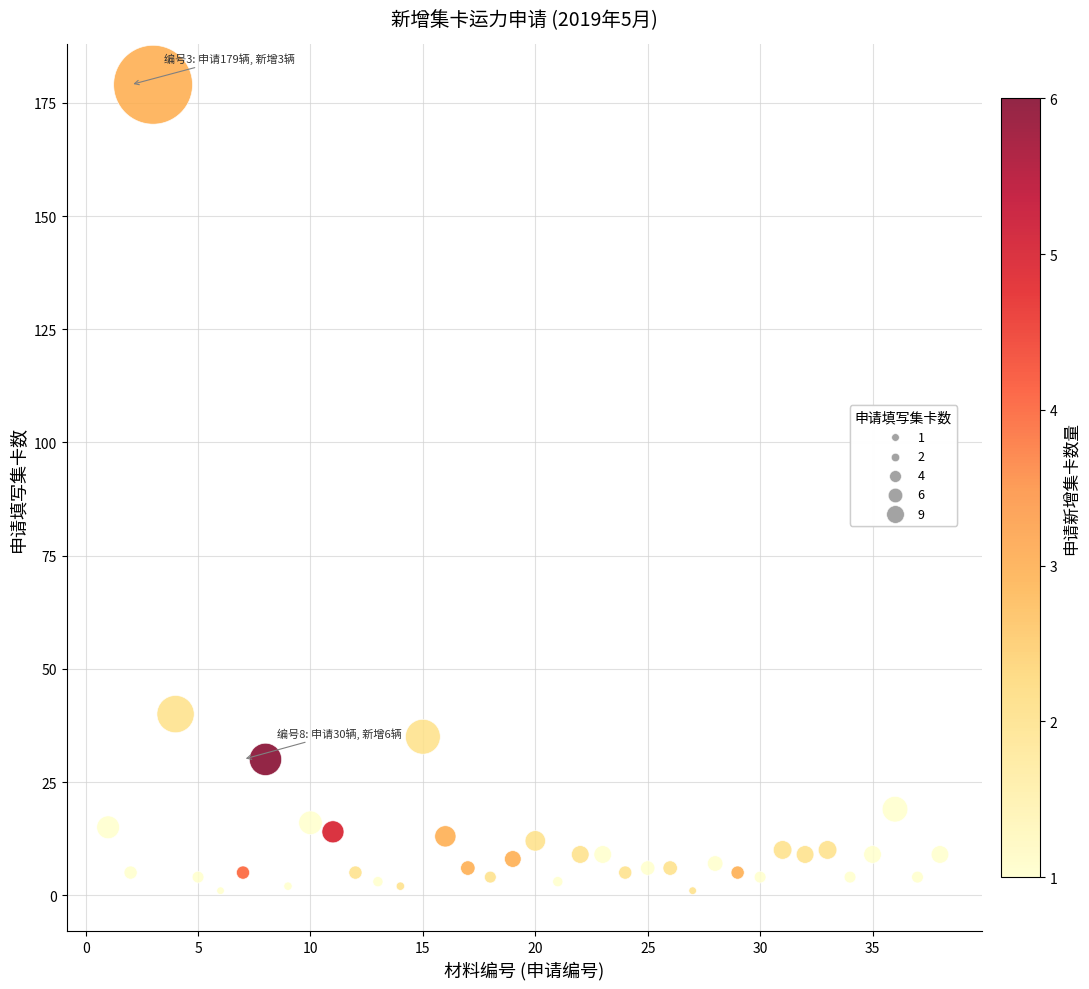

What Y value in the scatter plot is closest to 90?

40